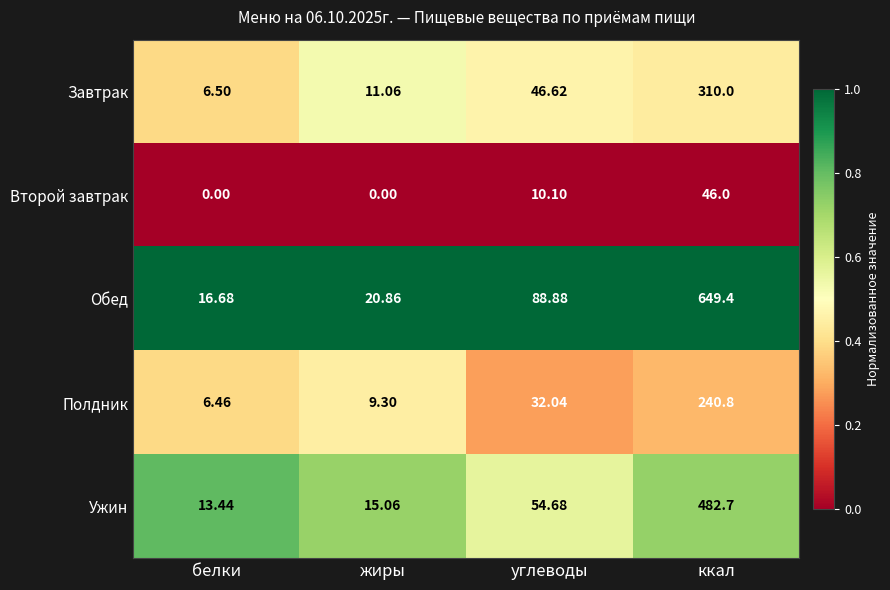

What is the spread (max minus min) of values at белки?

16.7